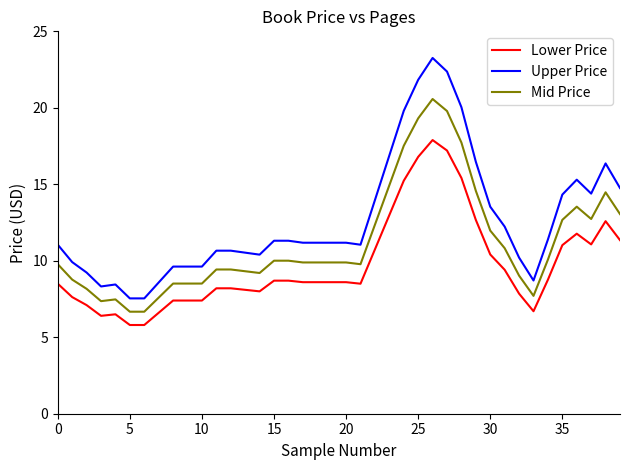

Which series has the largest range (max minus min)?

Upper Price